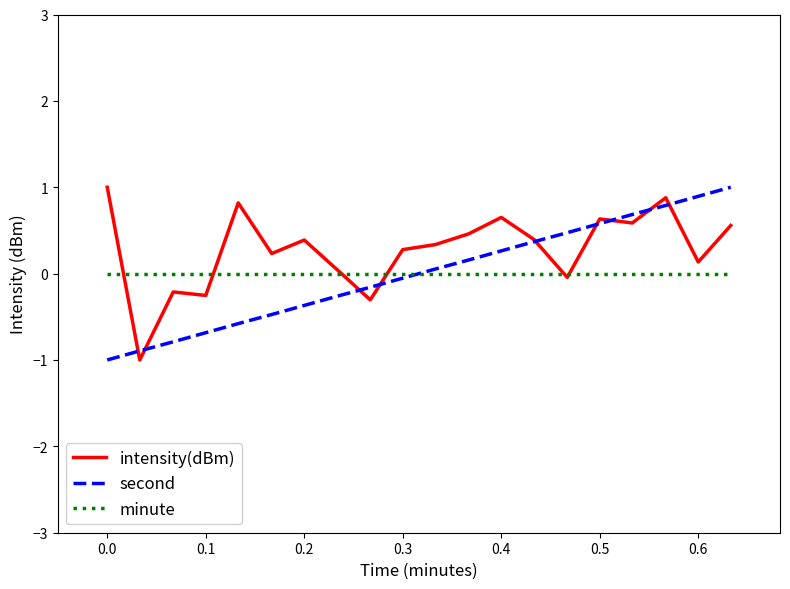

What is the greatest value displayed?

1.0